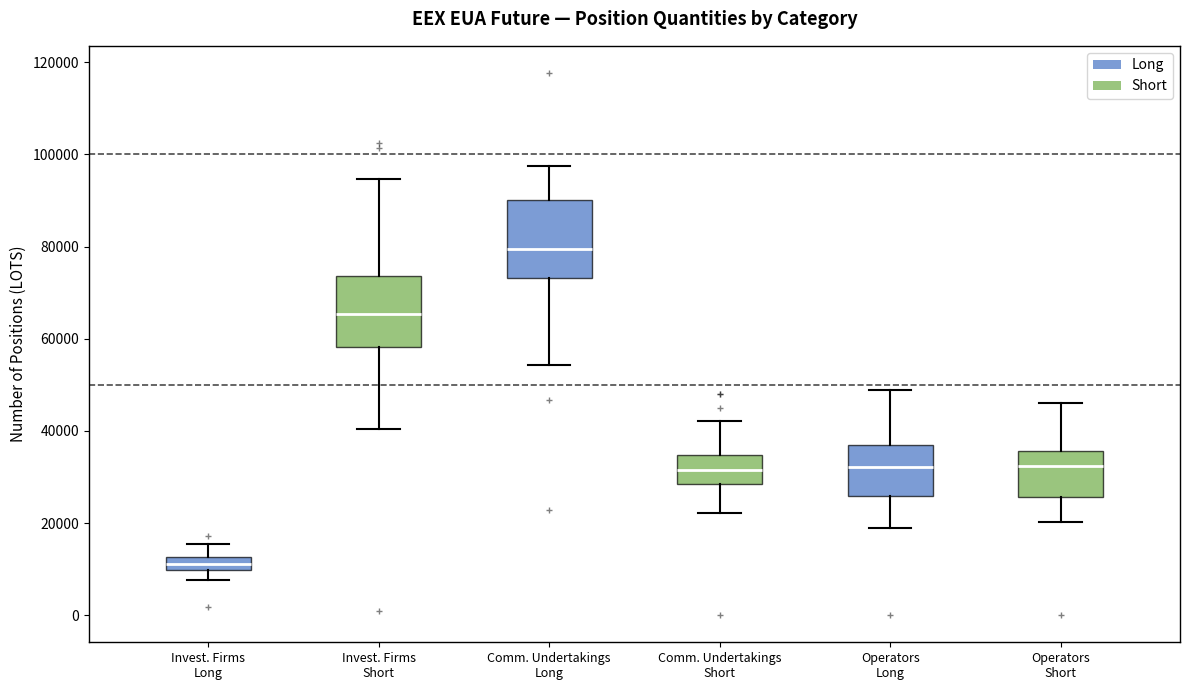

Where does the median line of the box for Comm. Undertakings Short sit on the y-axis? The values are not printed on the chart, so give them approximately, as read against the axis.

32000